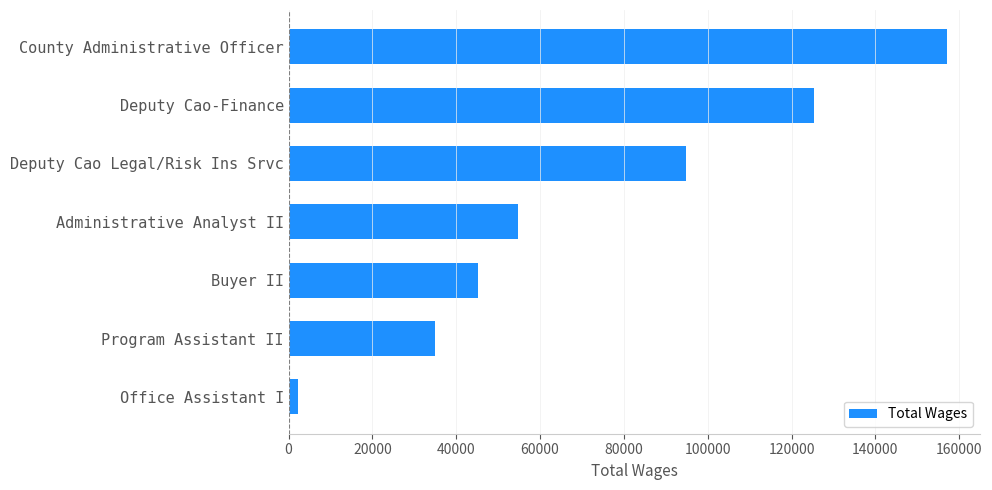

Does the chart contain stacked bars?

No